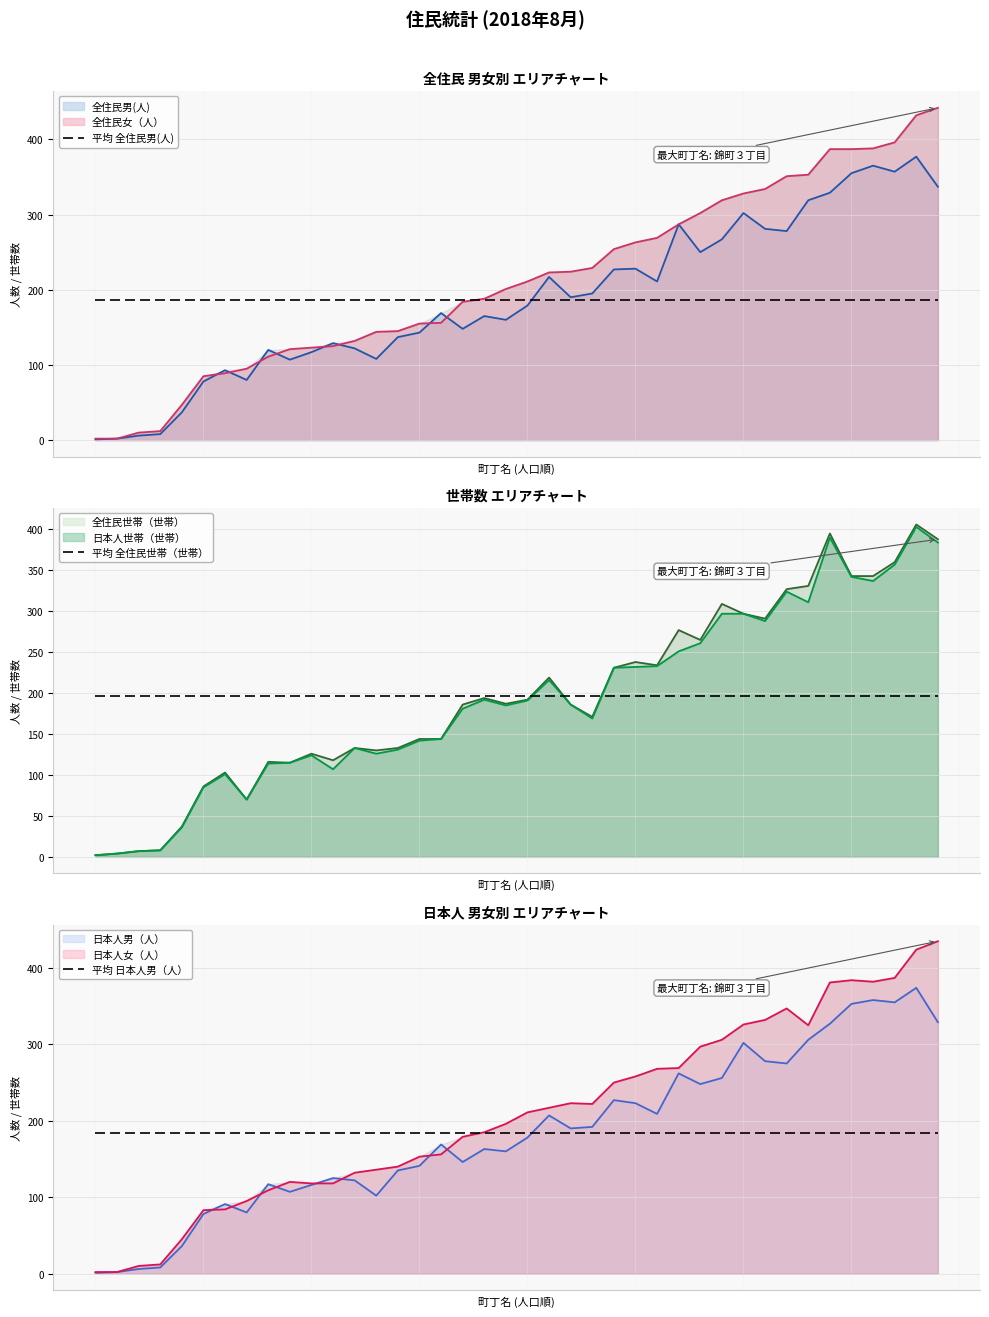

True or false: 平均 全住民男(人) and 平均 全住民世帯（世帯） intersect in this chart.

False